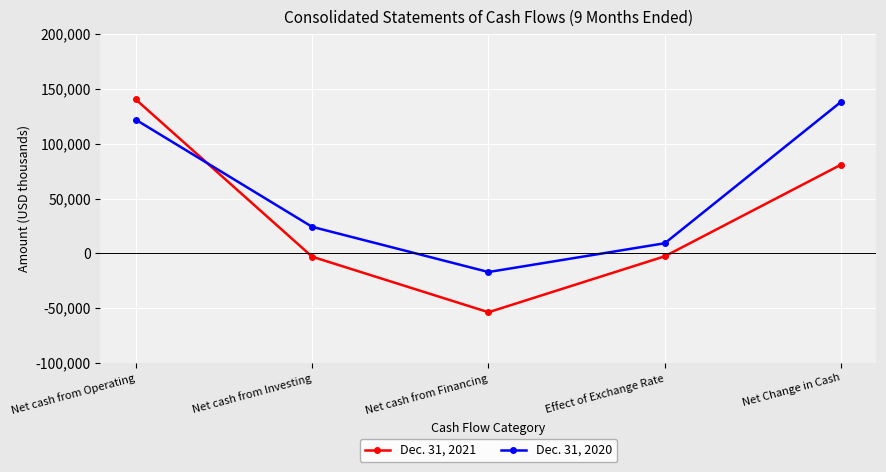

The value of Dec. 31, 2021 at Net Change in Cash is 80929. True or false?

True